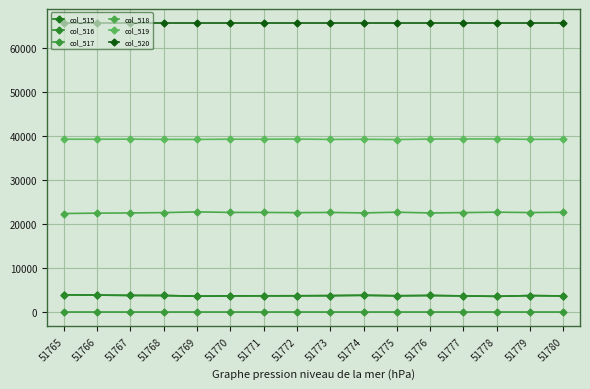

The value of col_518 at 51769 is 22742. True or false?

True